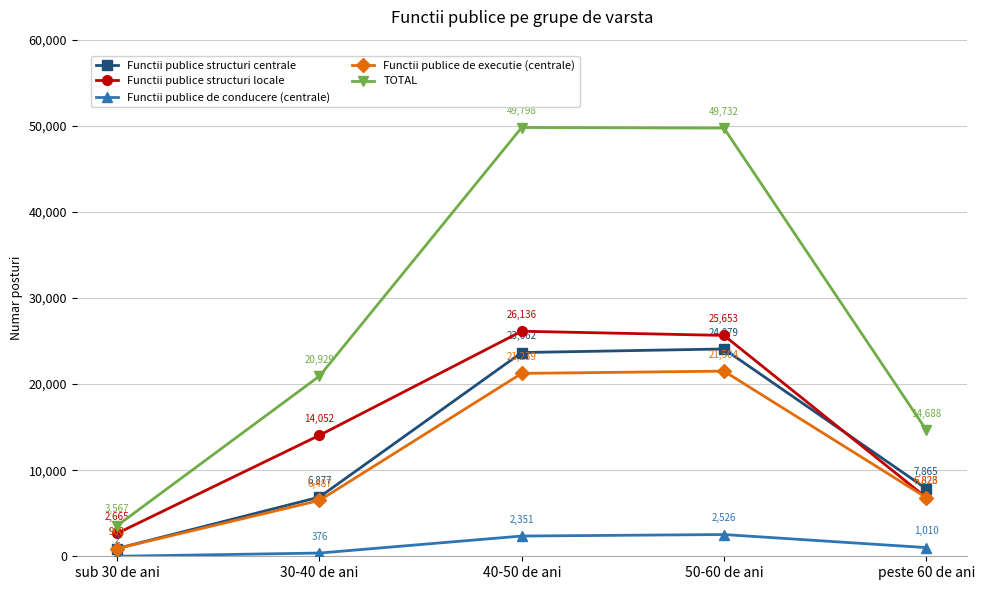

The Functii publice de conducere (centrale) series shows 2351 at 40-50 de ani. True or false?

True